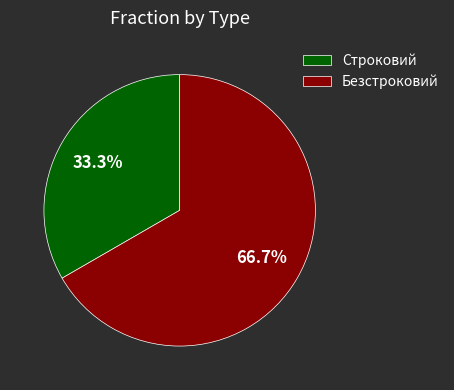

How much of the chart is everything except Строковий?

66.7%